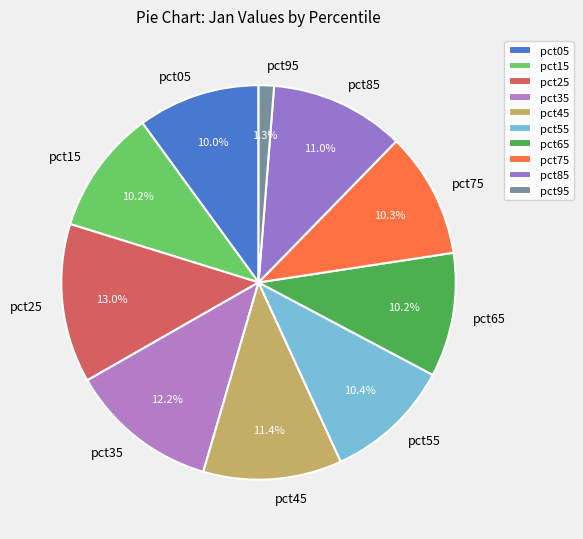

To the nearest percent, what is the difference between the pct35 and pct65 slice percentages?

2%